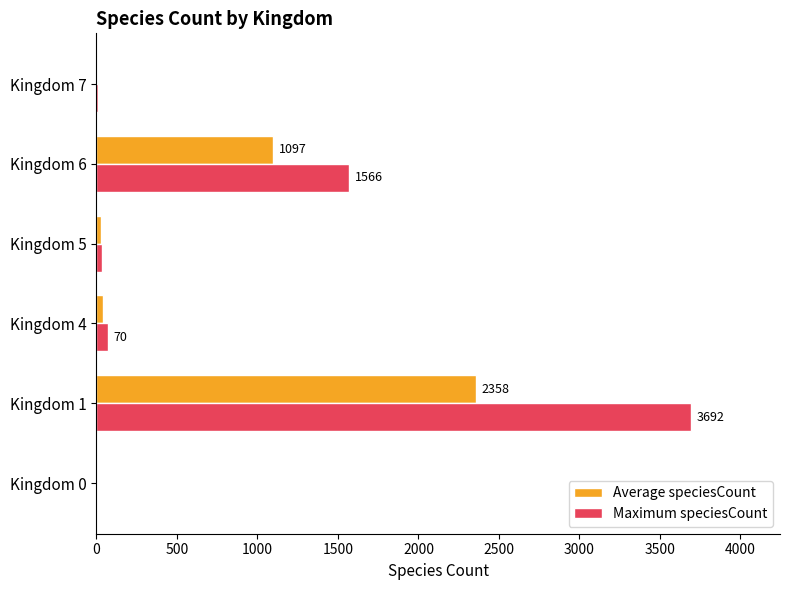

Where is Maximum speciesCount nearest to the value 1848?

Kingdom 6